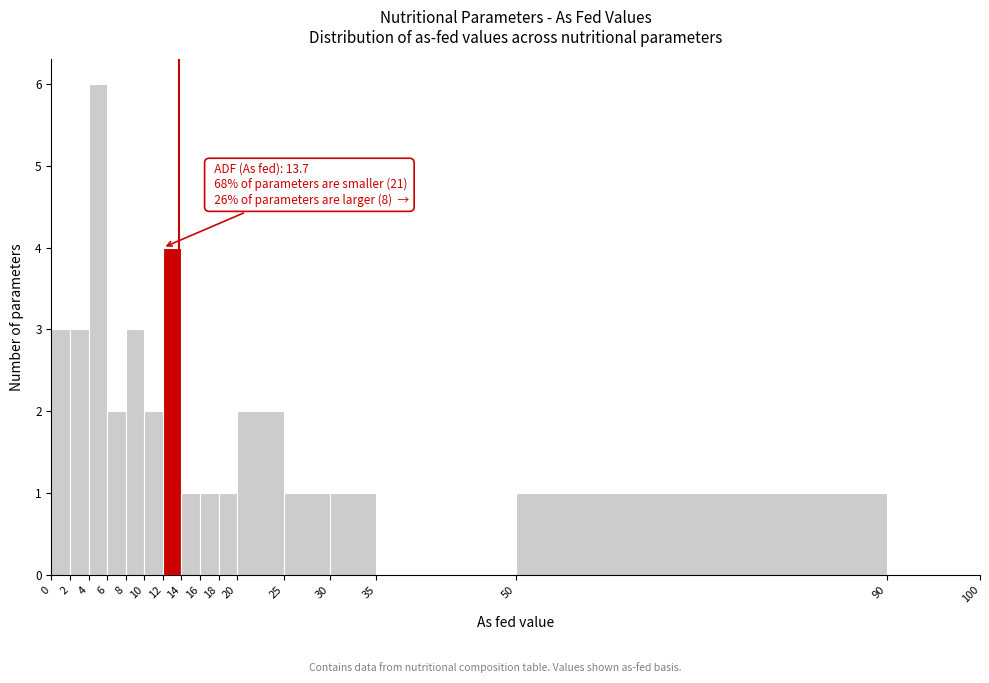

Over which range of the x-axis is the bar tallest?

4 to 6